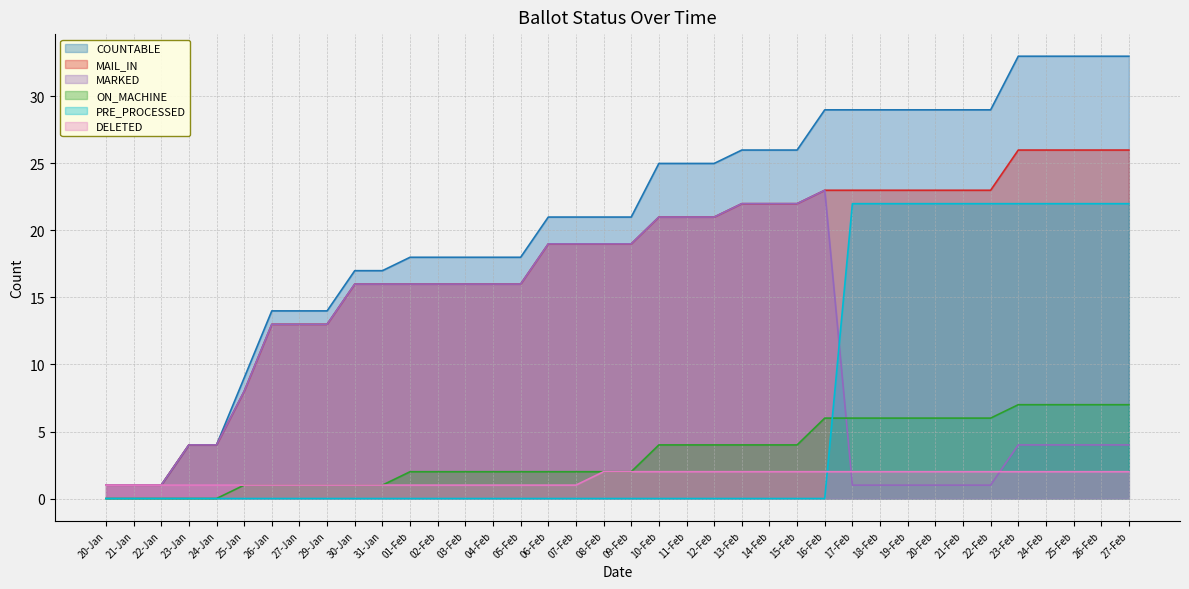

What is the total value across all series at 27-Feb?

94